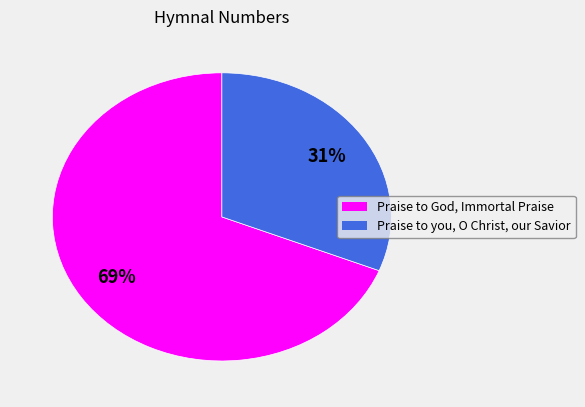

Which category has the smallest portion of the pie?

Praise to you, O Christ, our Savior